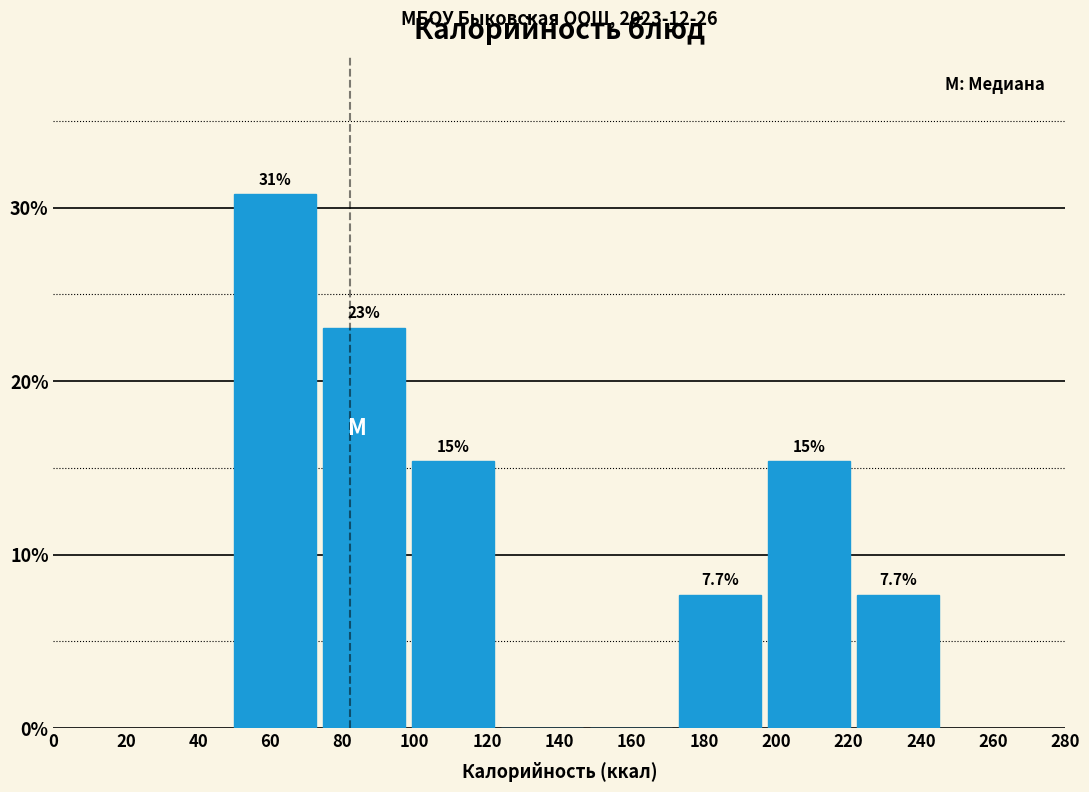

Over which range of the x-axis is the bar tallest?

50 to 74